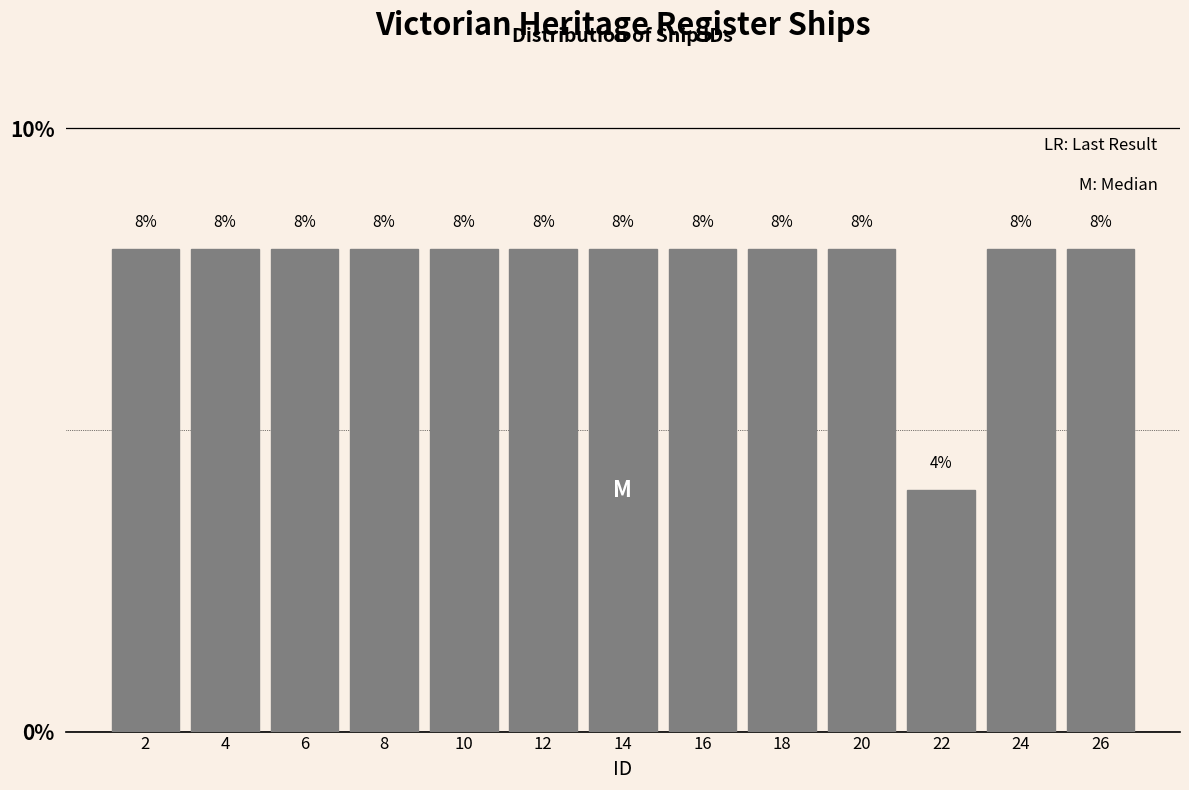

Reading left to right, transcribe this chart: for each bar, give the range it covers on the x-axis and its height.

1 to 3: 8
3 to 5: 8
5 to 7: 8
7 to 9: 8
9 to 11: 8
11 to 13: 8
13 to 15: 8
15 to 17: 8
17 to 19: 8
19 to 21: 8
21 to 23: 4
23 to 25: 8
25 to 27: 8